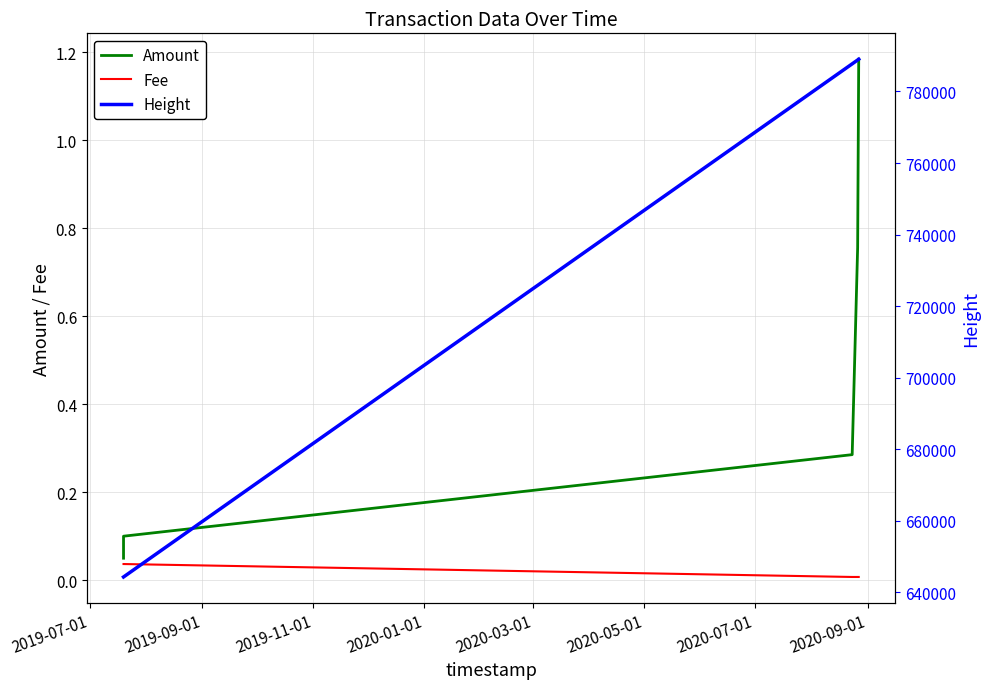

Rank the series at 2020-03-01 from highest to lowest value.

Height, Amount, Fee